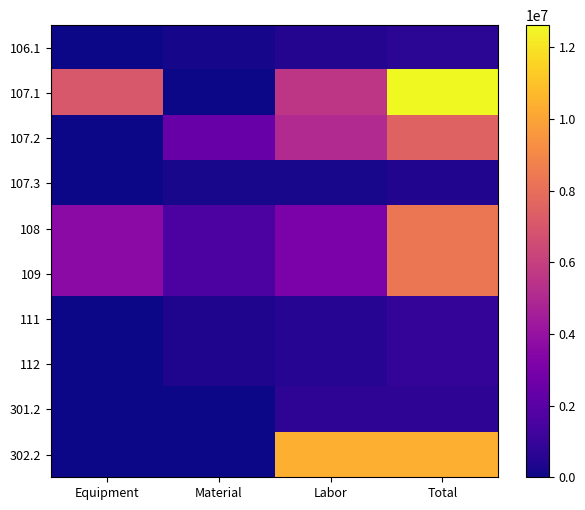

At how many categories does at least one series exceed 9494458?

2